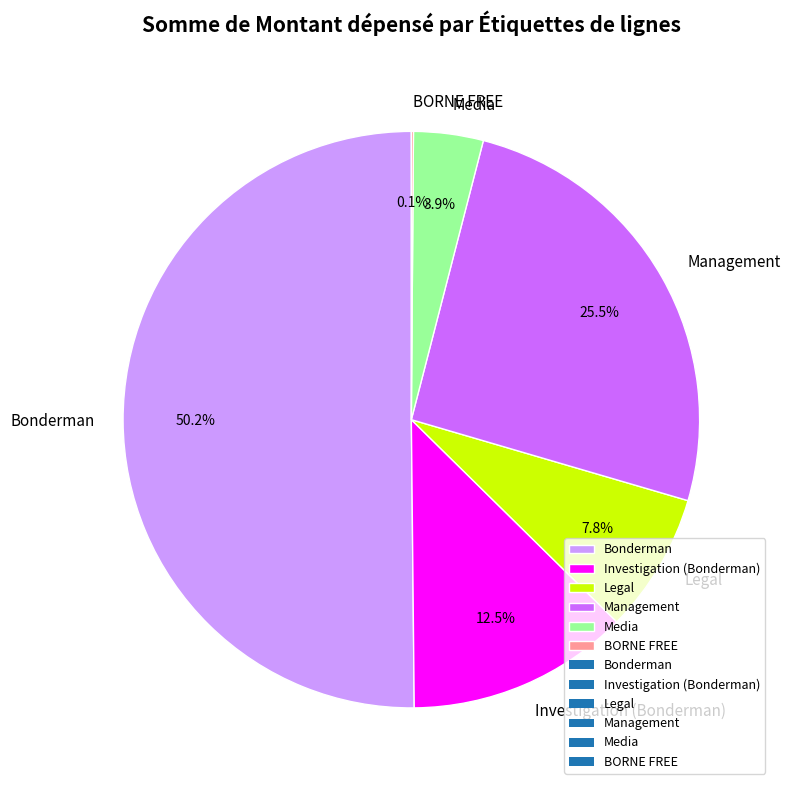

Which slice is the largest?

Bonderman